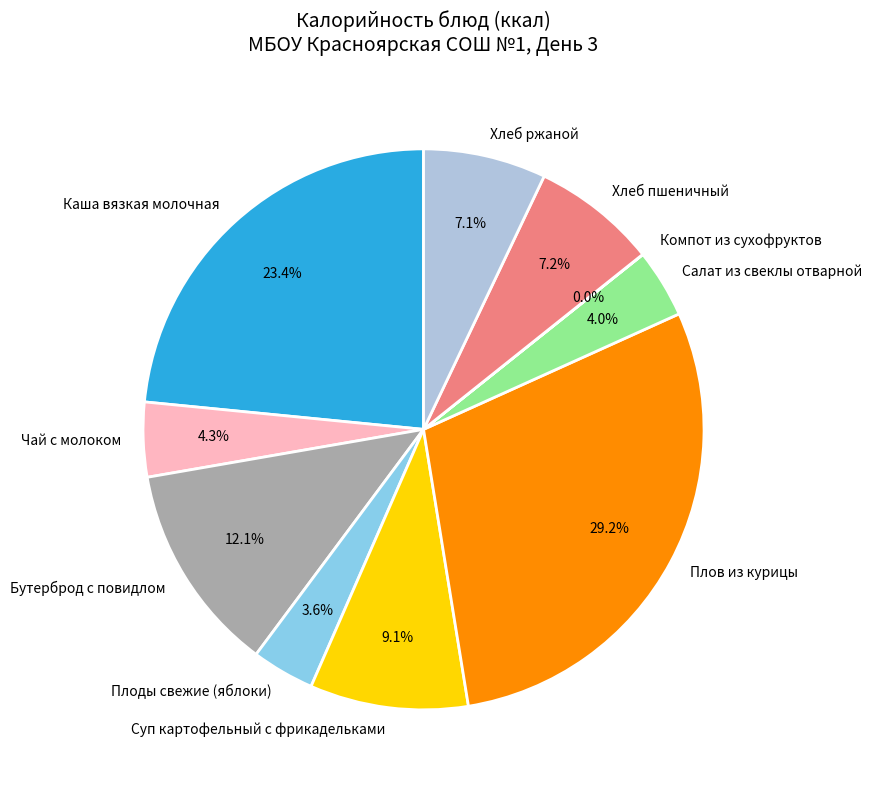

What percentage is NOT represented by Салат из свеклы отварной?

96.0%